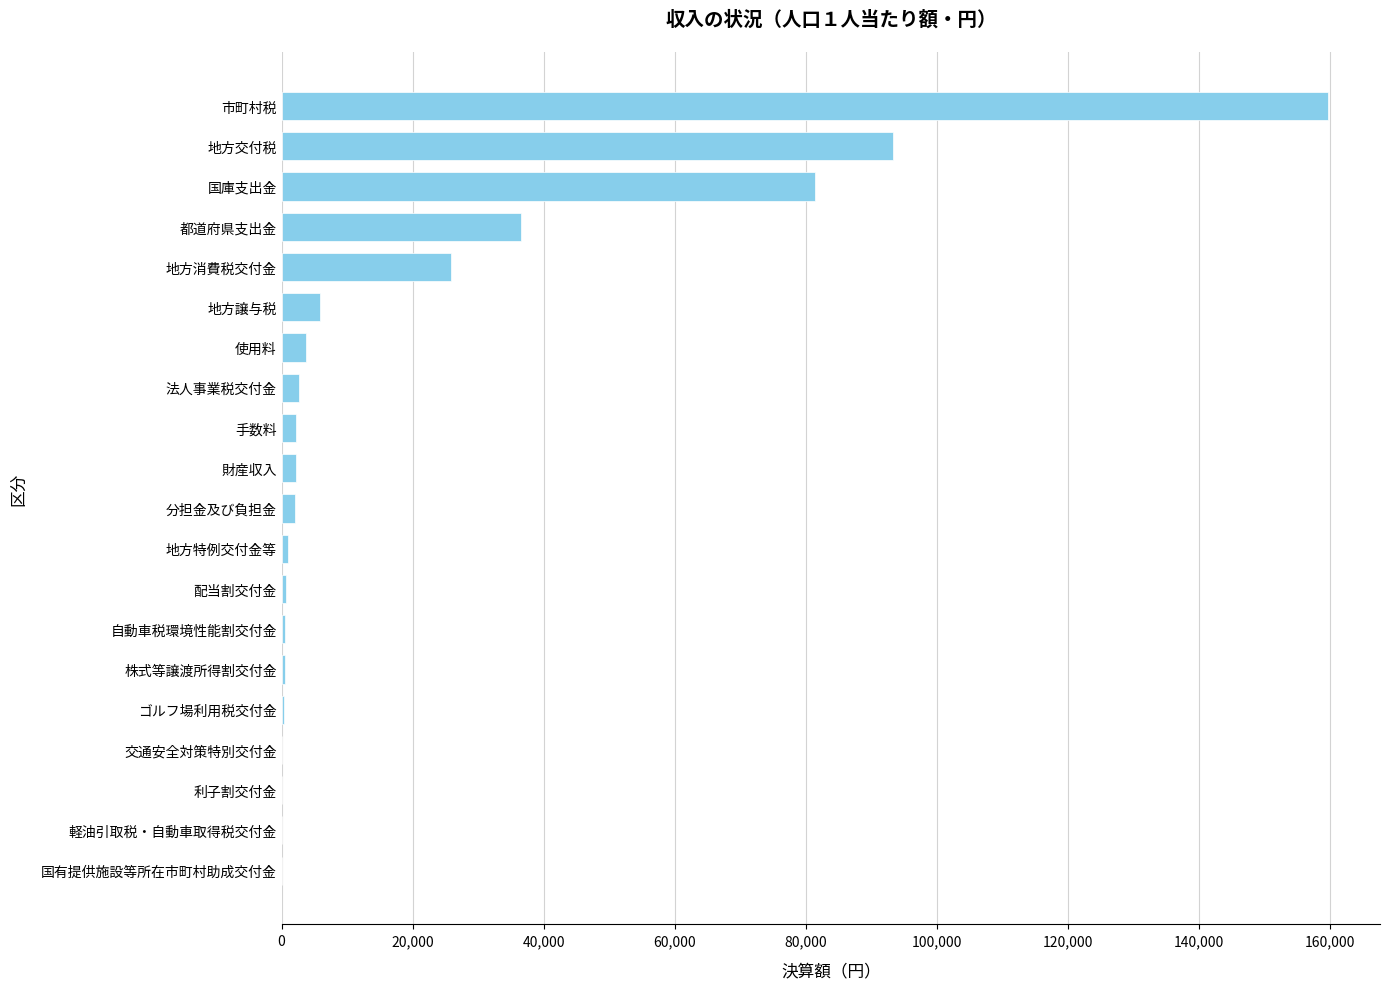

The chart shows a value of 89829 at 市町村税. True or false?

False